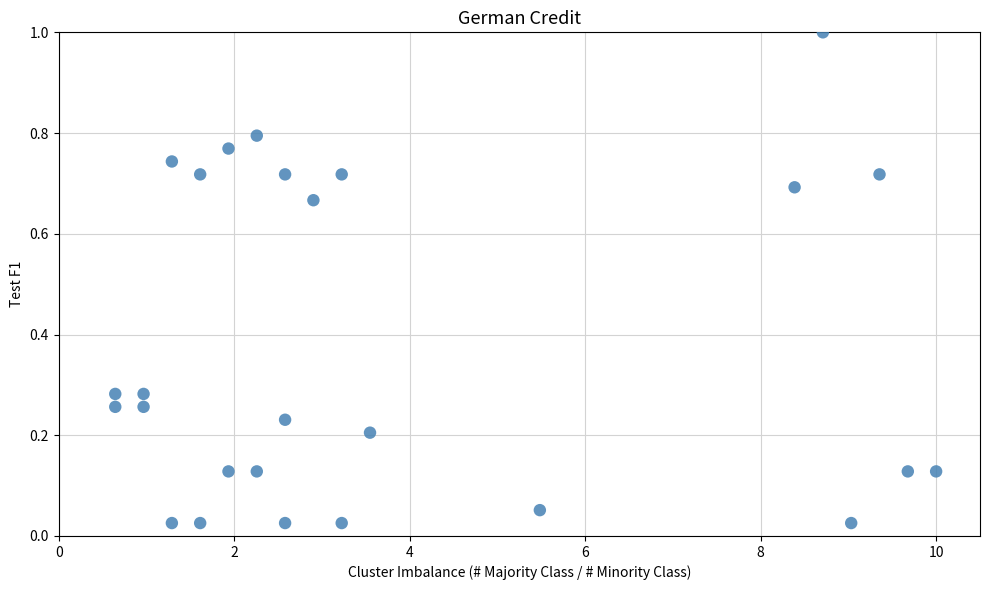

What is the range of Y values (max minus min)?

1.0